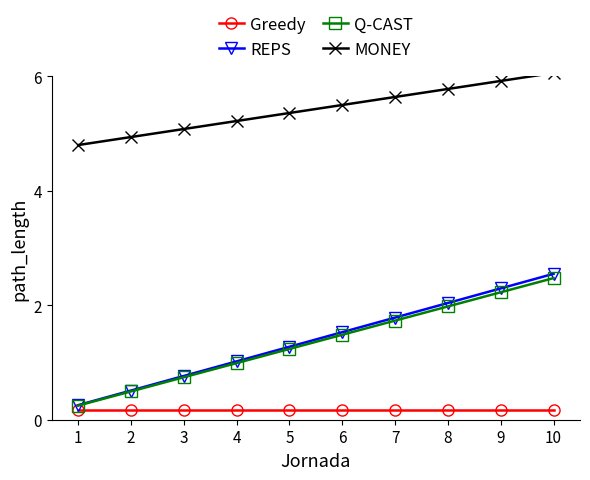

Reading left to right, extract all data points from this chart.

Greedy: 0.2	0.2	0.2	0.2	0.2	0.2	0.2	0.2	0.2	0.2
REPS: 0.3	0.5	0.8	1.0	1.3	1.5	1.8	2.0	2.3	2.5
Q-CAST: 0.2	0.5	0.7	1.0	1.2	1.5	1.7	2.0	2.2	2.5
MONEY: 4.8	4.9	5.1	5.2	5.4	5.5	5.6	5.8	5.9	6.1